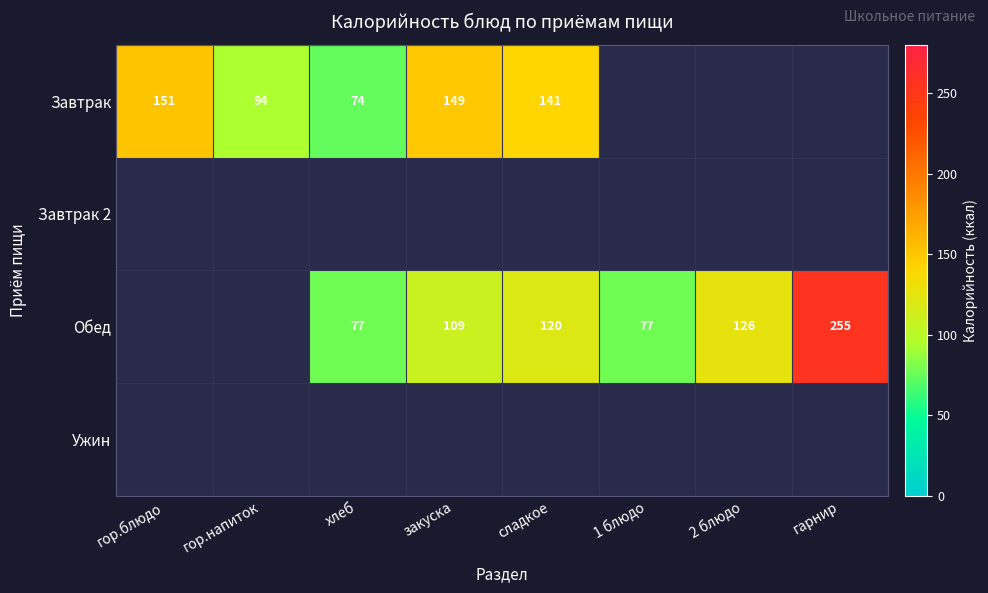

The Обед series shows 61 at сладкое. True or false?

False